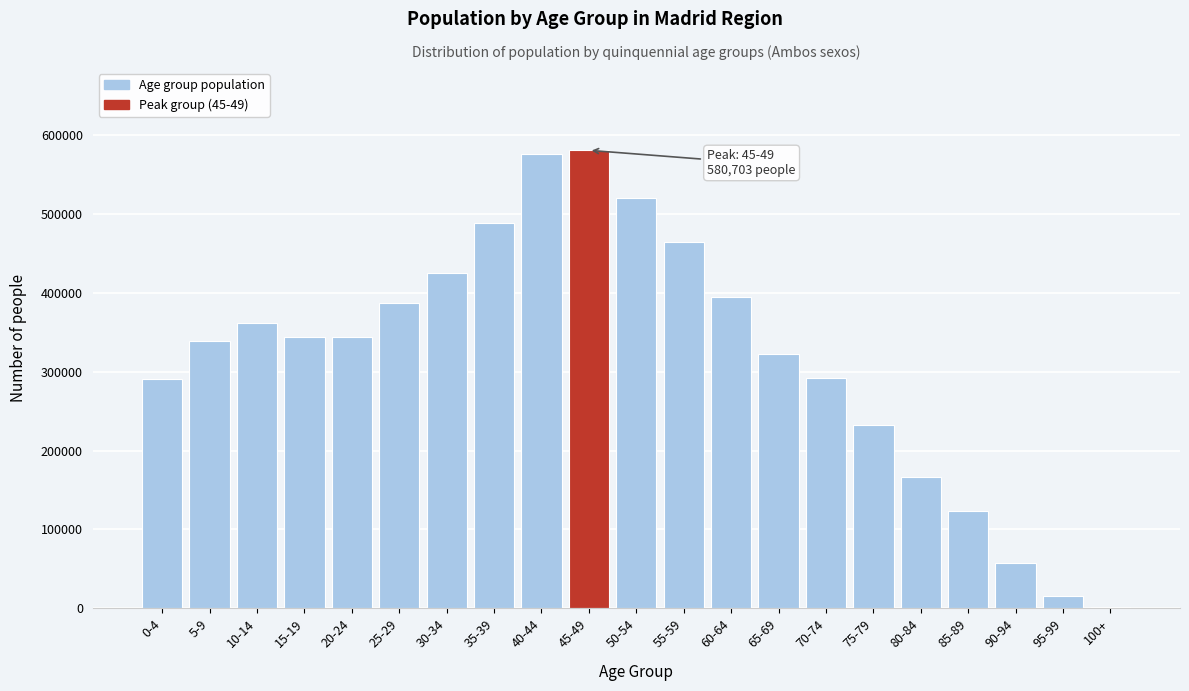

Is it true that the value at 90-94 is 29196?

False